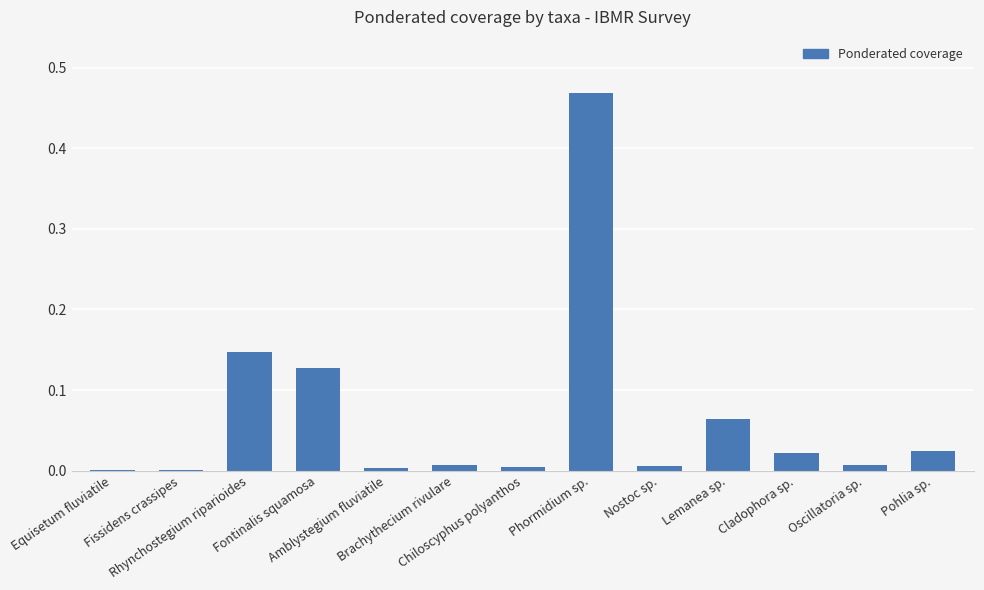

What is the difference between the values at Rhynchostegium riparioides and Cladophora sp.?

0.1